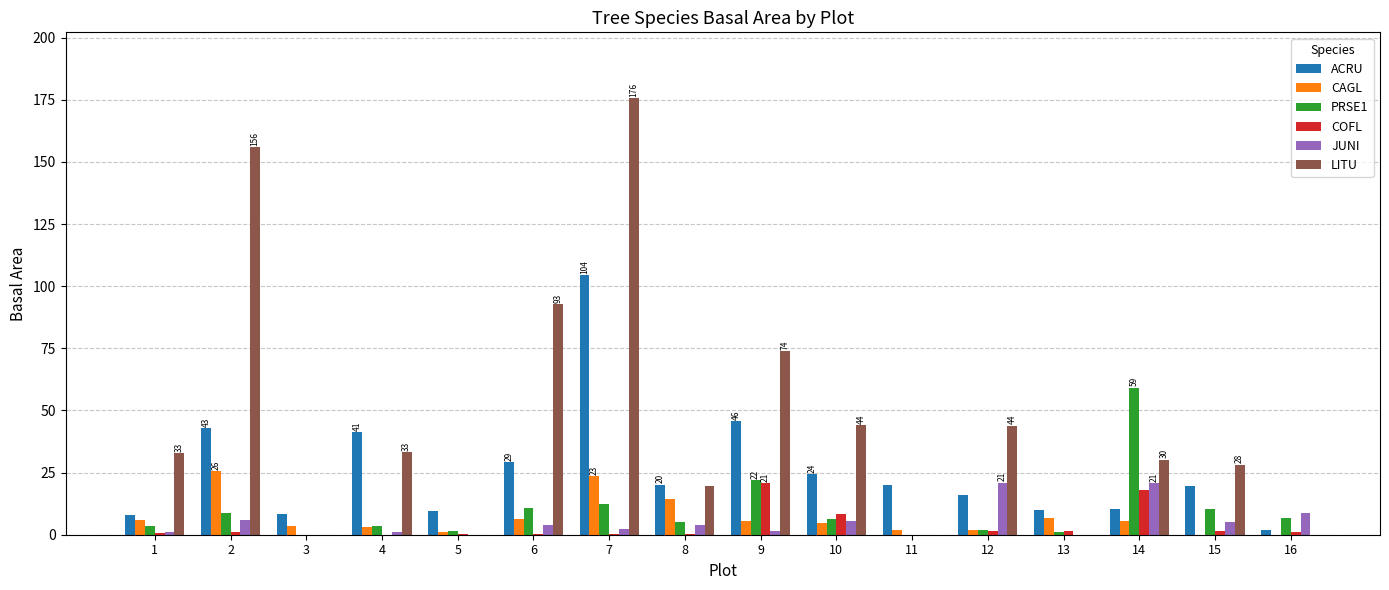

The PRSE1 series shows 1.6 at 5. True or false?

True